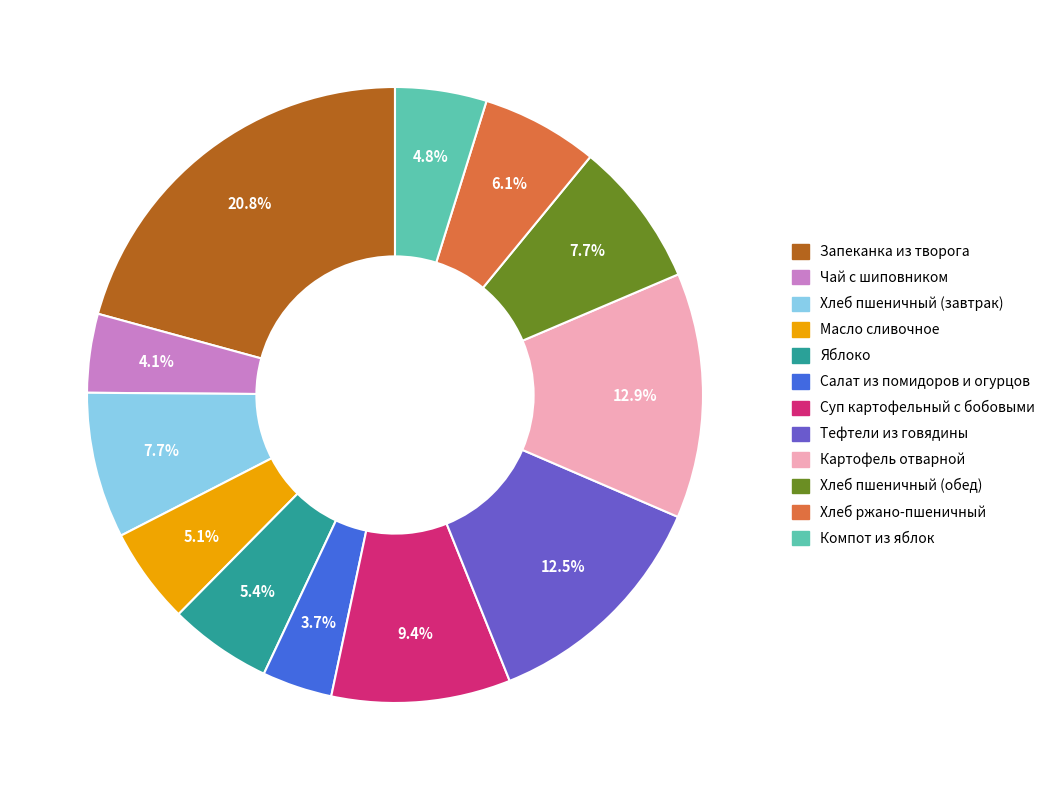

Approximately how many times larger is the value at Яблоко compared to Запеканка из творога?

0.3